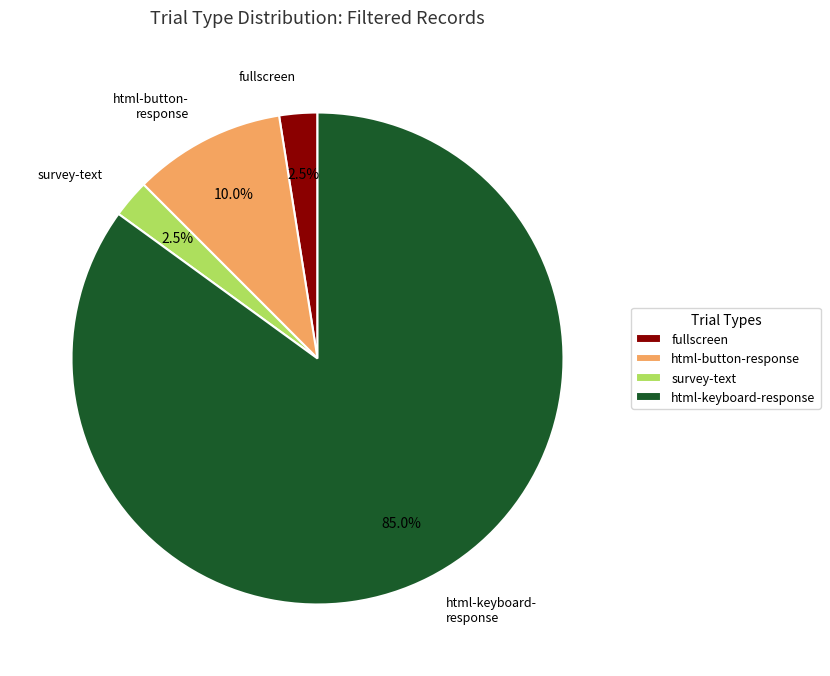

Is the sum of html-keyboard-response and html-button-response greater than half?

Yes